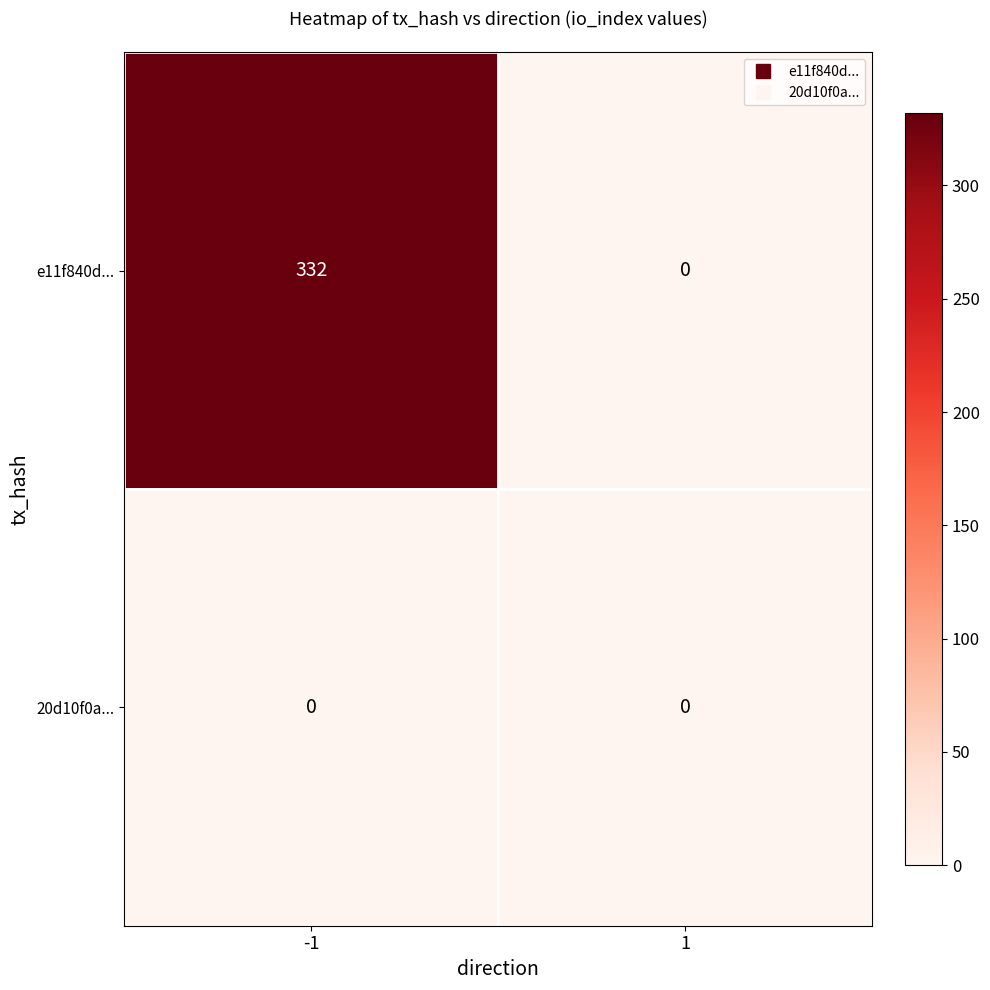

Which series has the largest range (max minus min)?

e11f840d...